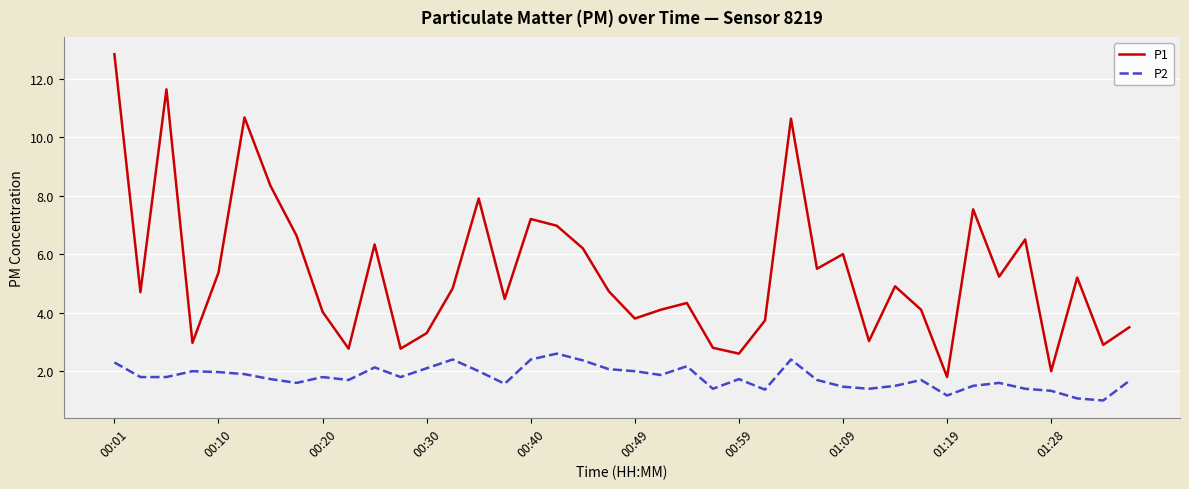

Rank the series by their average value, from highest to lowest.

P1, P2